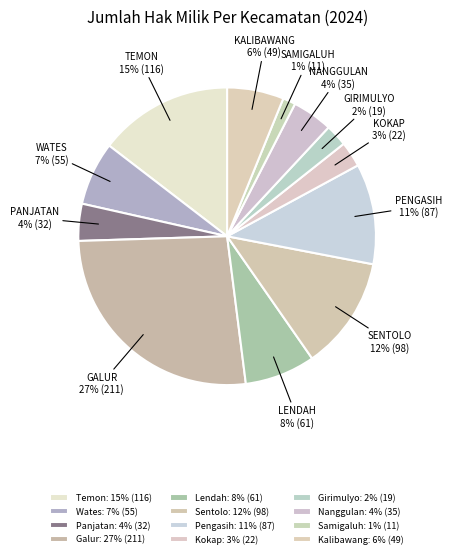

How many segments does this pie chart have?

12